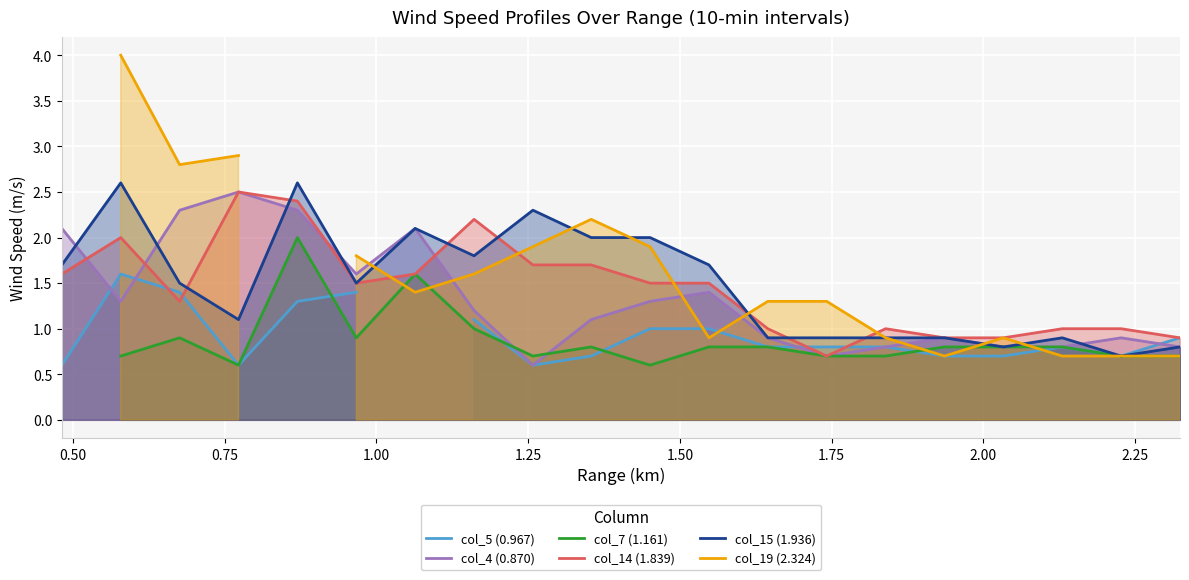

What is the difference between the second highest and second lowest values in the col_15 (1.936) series?

1.8